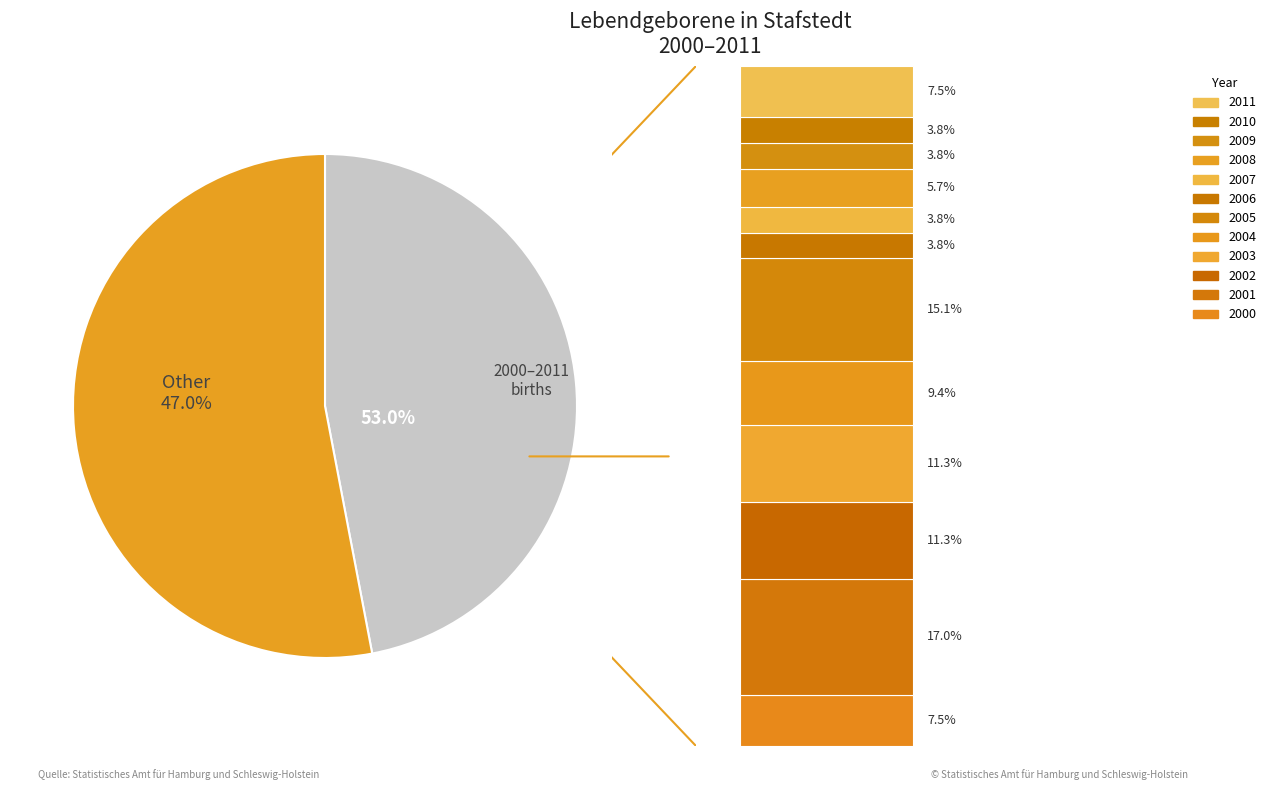

To the nearest percent, what portion does 2011 represent?

8%